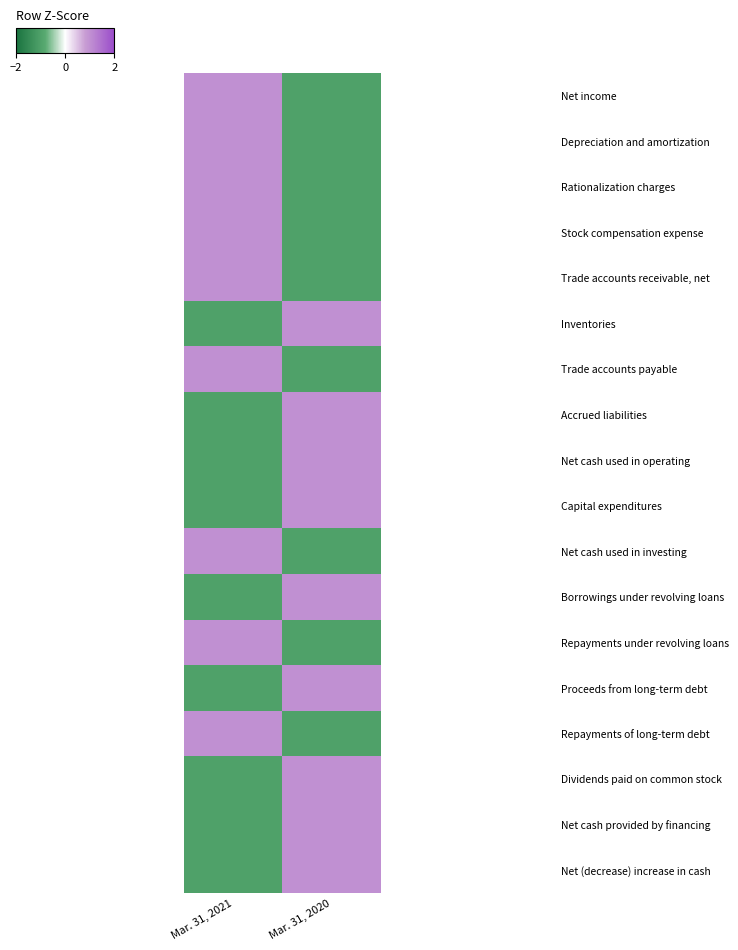

How many data points does each series have?

2